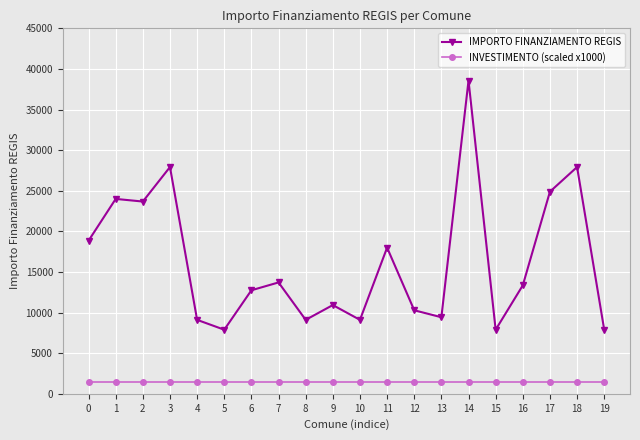

Does the chart have visible grid lines?

Yes